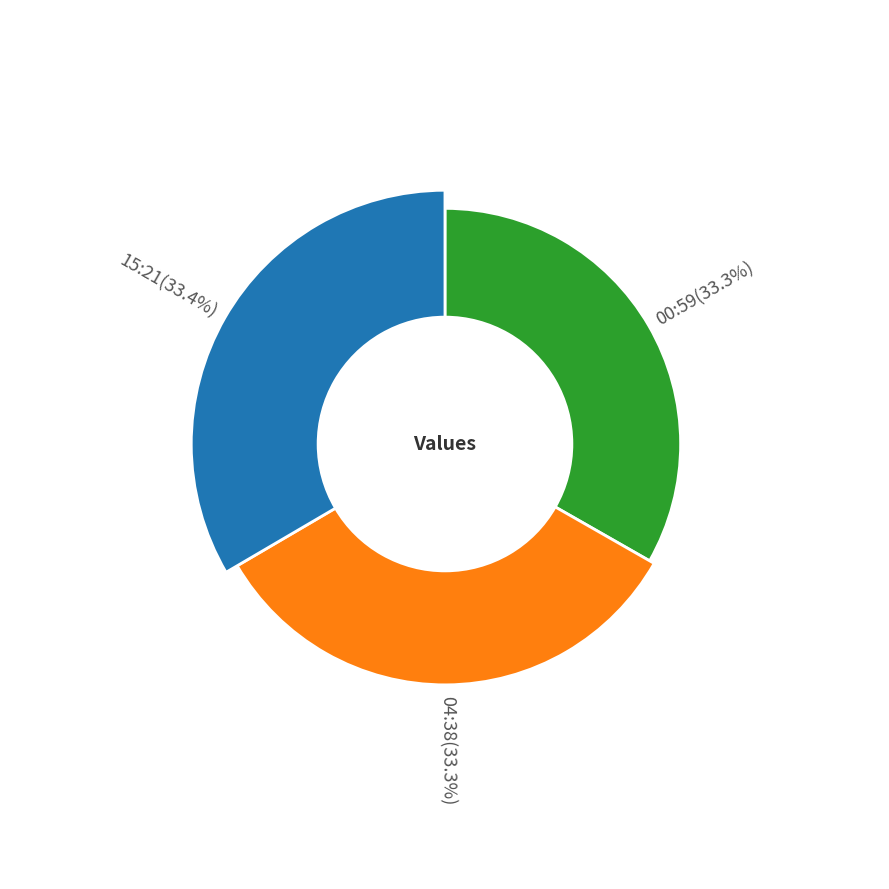

What is the change in value from 2022-10-16T00:59 to 2022-10-16T15:21?

+5.4